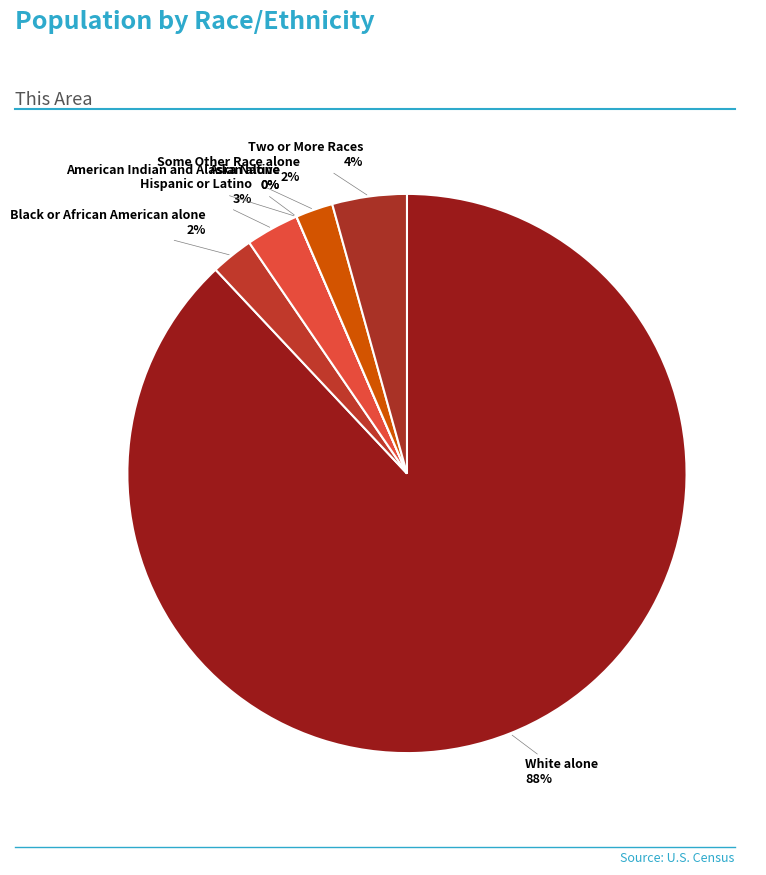

Rank the categories by value from highest to lowest.

White alone, Two or More Races, Hispanic or Latino, Black or African American alone, Some Other Race alone, American Indian and Alaska Native, Asian alone